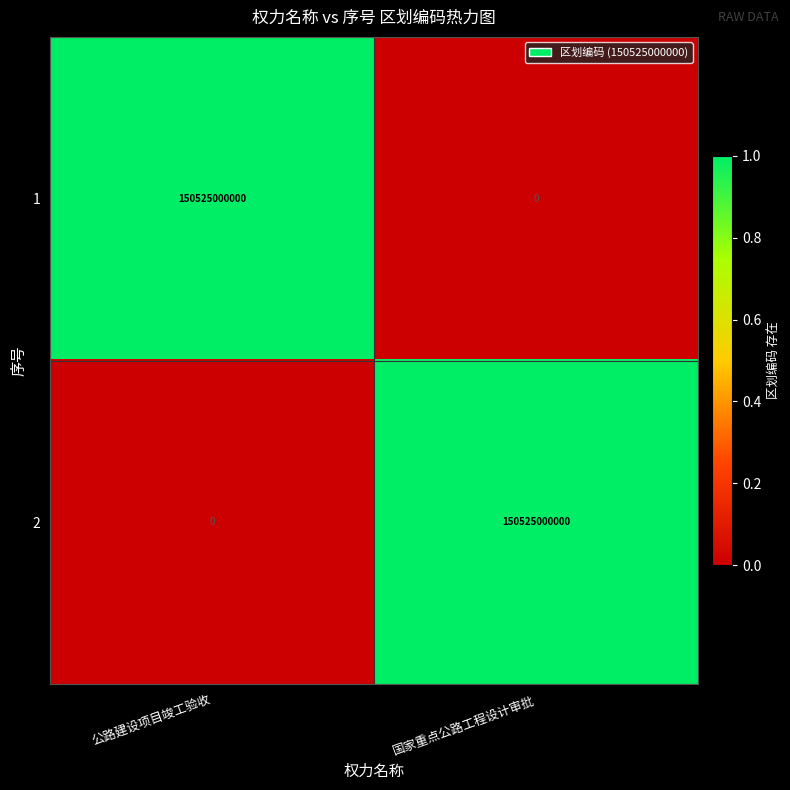

What is the sum of the 1 values at 国家重点公路工程设计审批 and 公路建设项目竣工验收?

150525000000